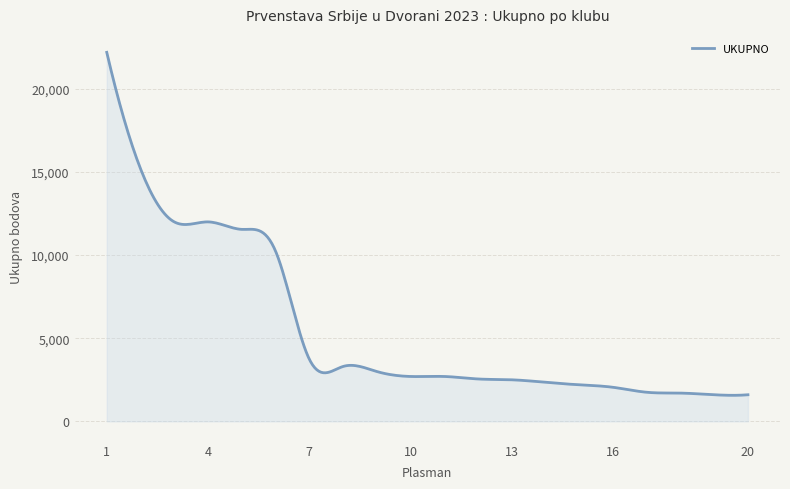

What is the difference between the second highest and minimum values?

20087.9